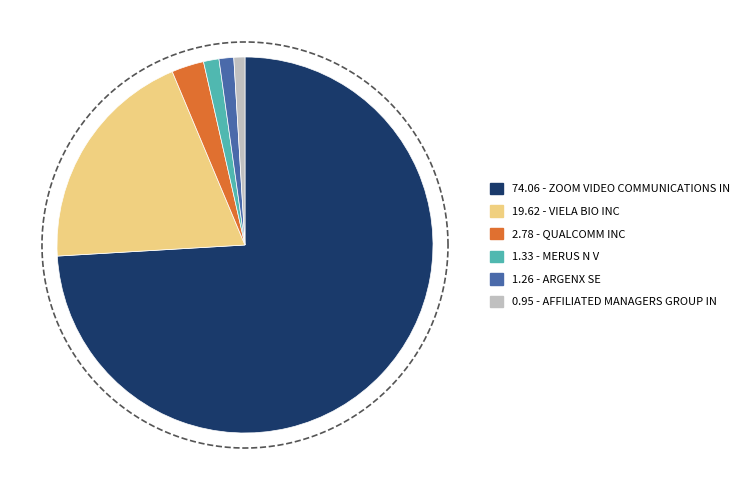

Count the number of slices in the pie.

6